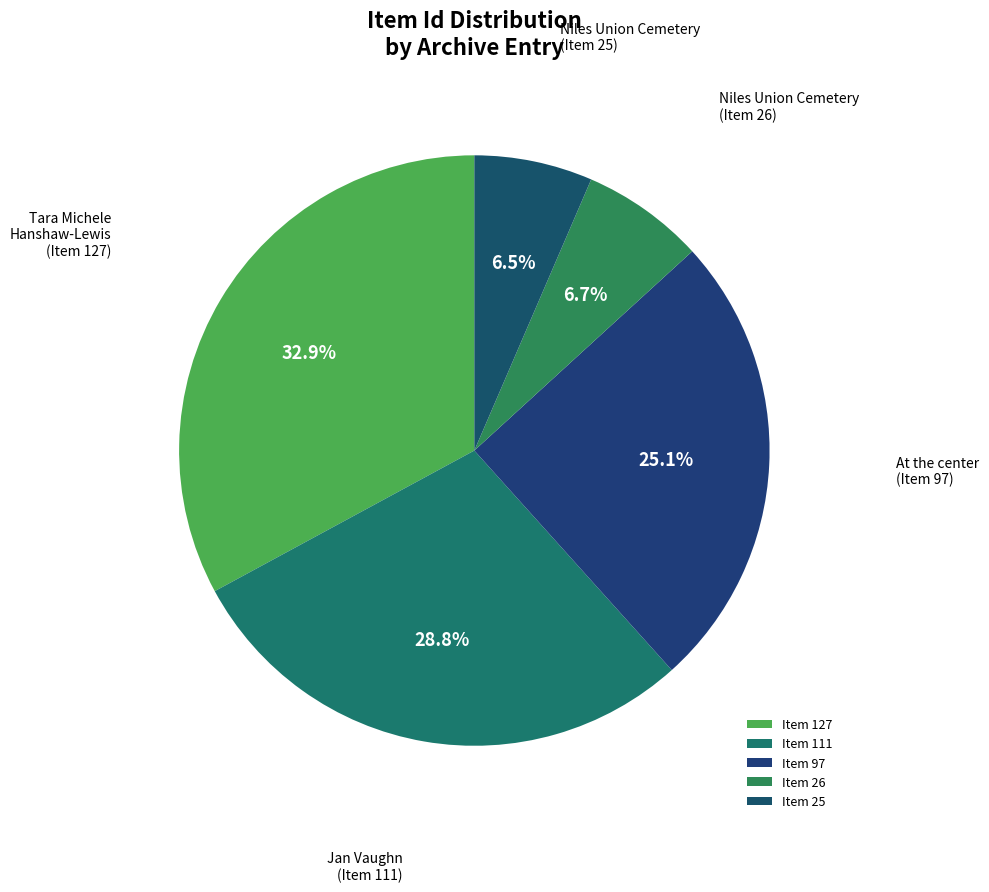

Count the number of slices in the pie.

5